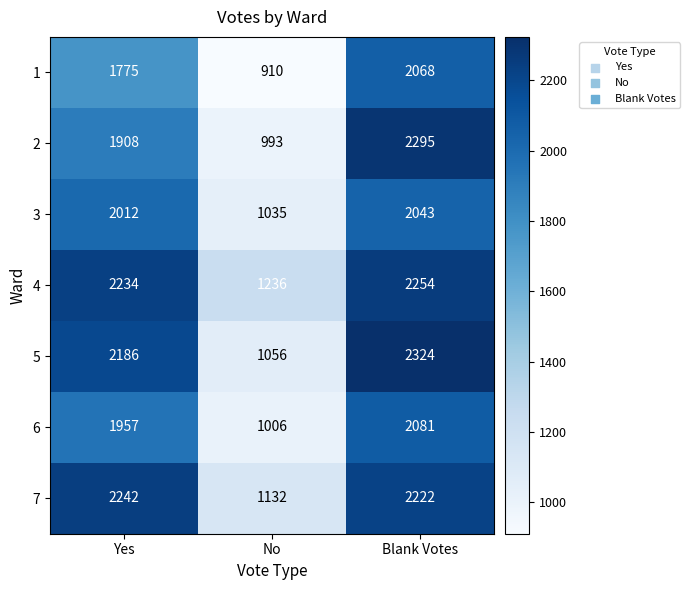

The 2 series shows 1908 at Yes. True or false?

True